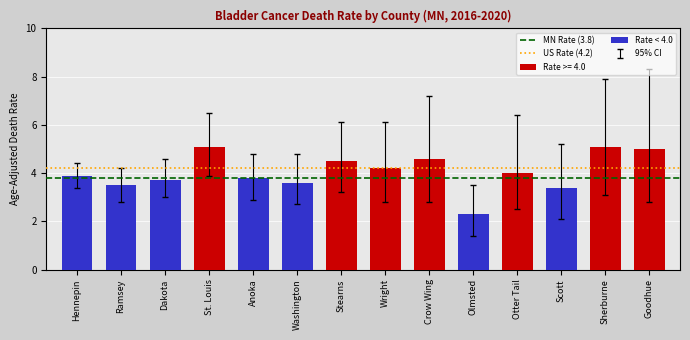

What is the minimum value shown in the chart?

1.4